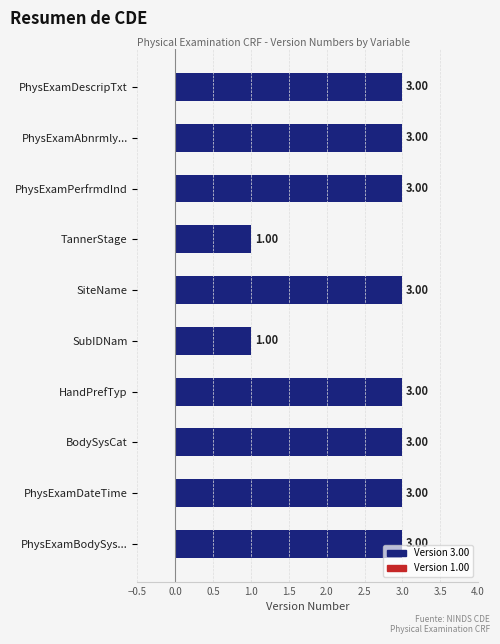

What is the average value?

3